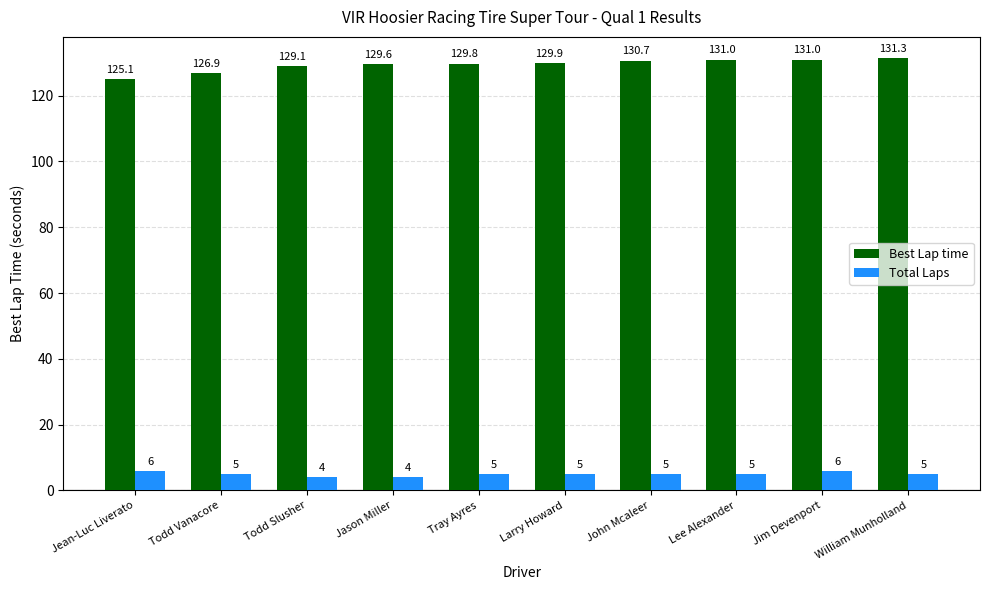

Which series has the widest spread of values?

Best Lap time